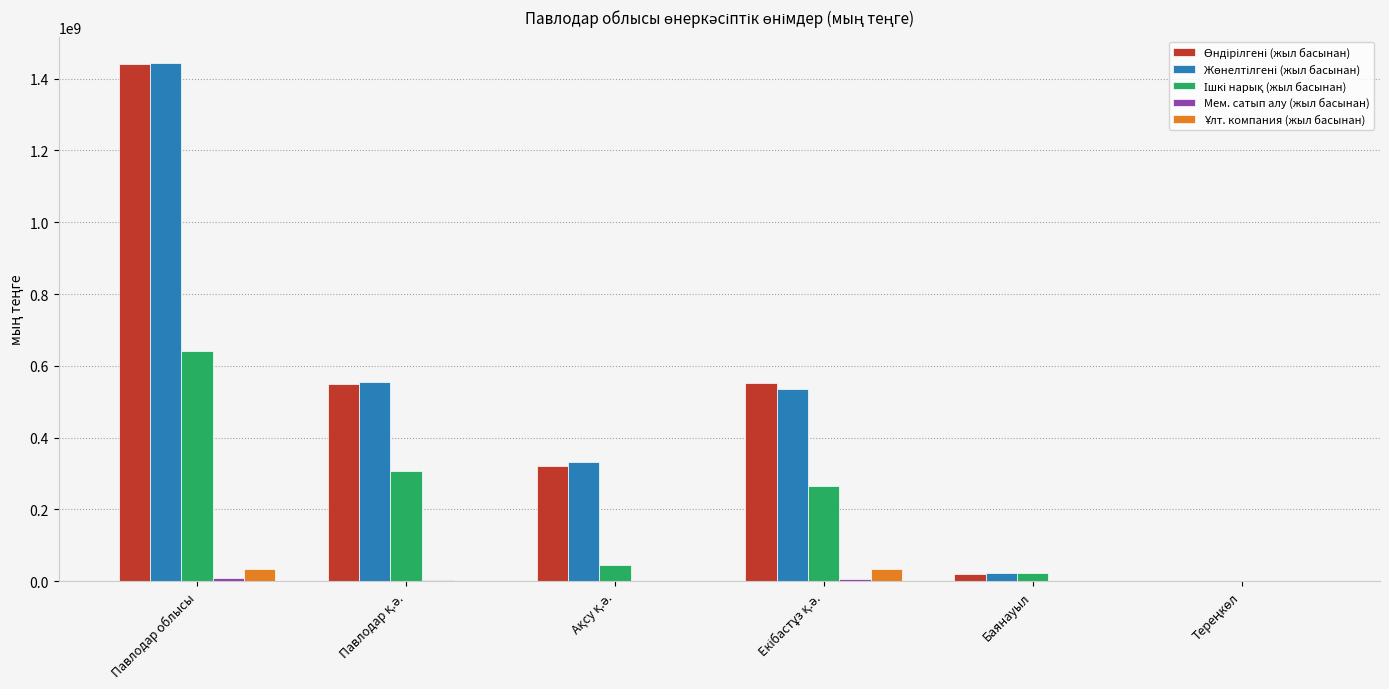

Which category has the highest value across all series?

Павлодар облысы